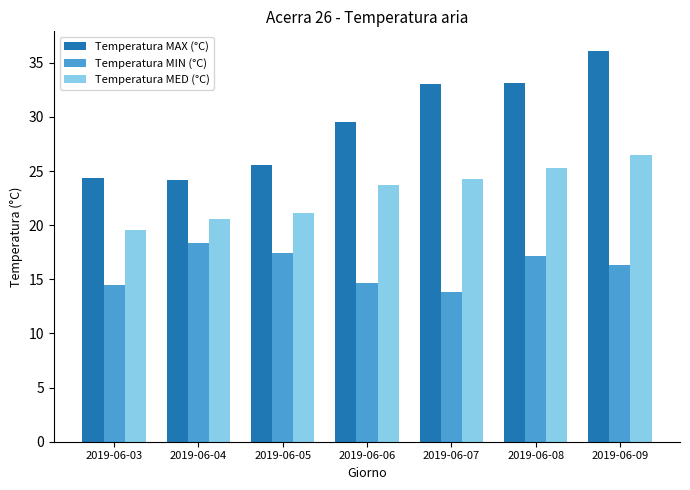

Is it true that Temperatura MIN (°C) equals 30.2 at 2019-06-04?

False